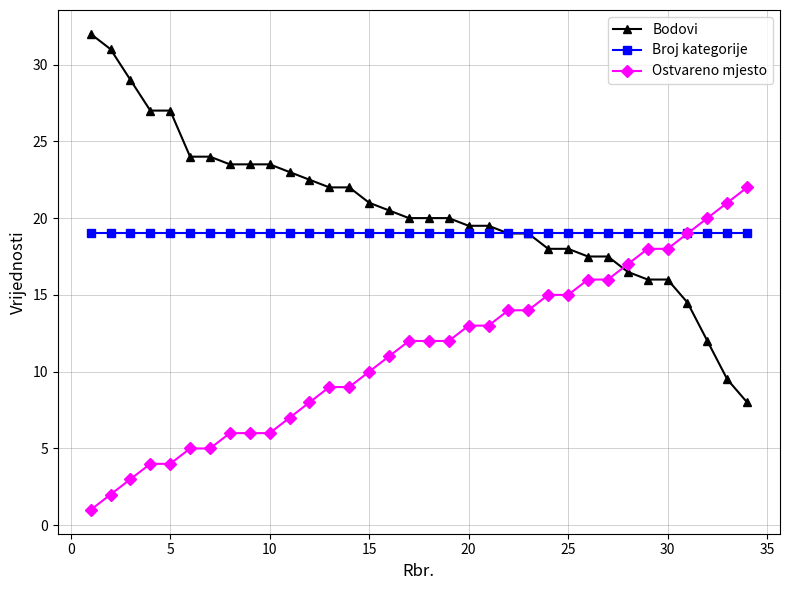

Which series has the largest range (max minus min)?

Bodovi